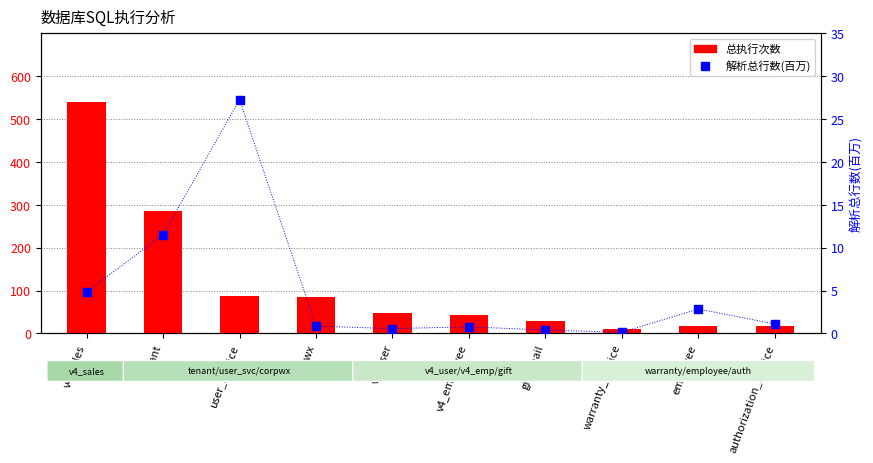

Which series has the largest total across all categories?

总执行次数